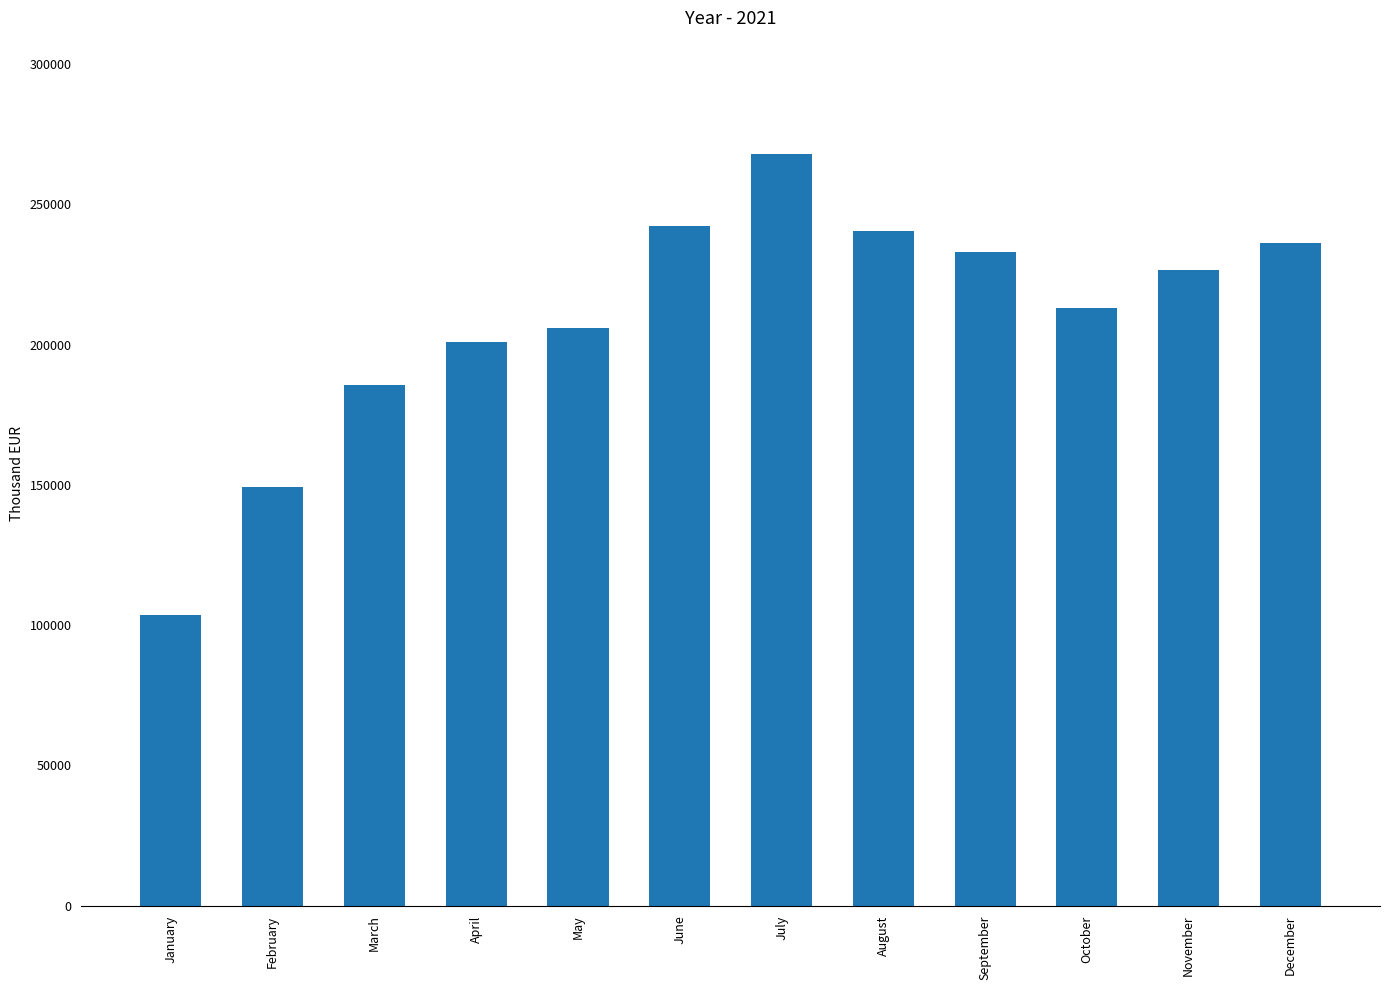

True or false: the data shows 149184.3 at February.

True